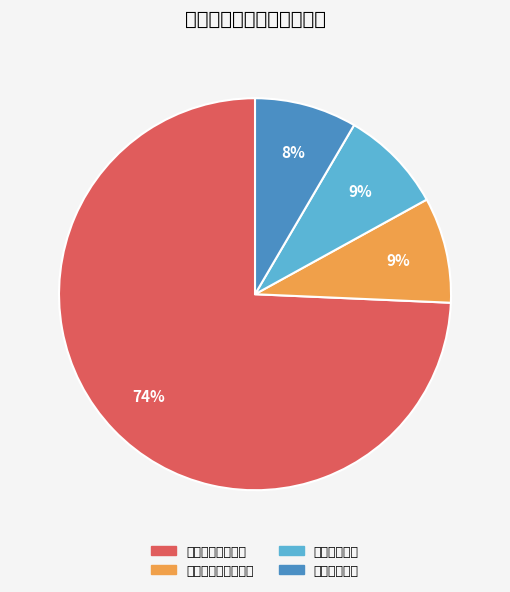

How many segments does this pie chart have?

4